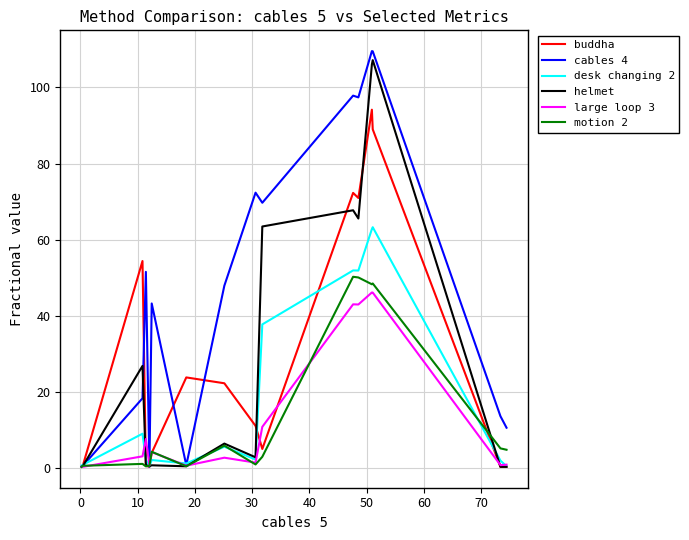

Which series has the largest total across all categories?

cables 4